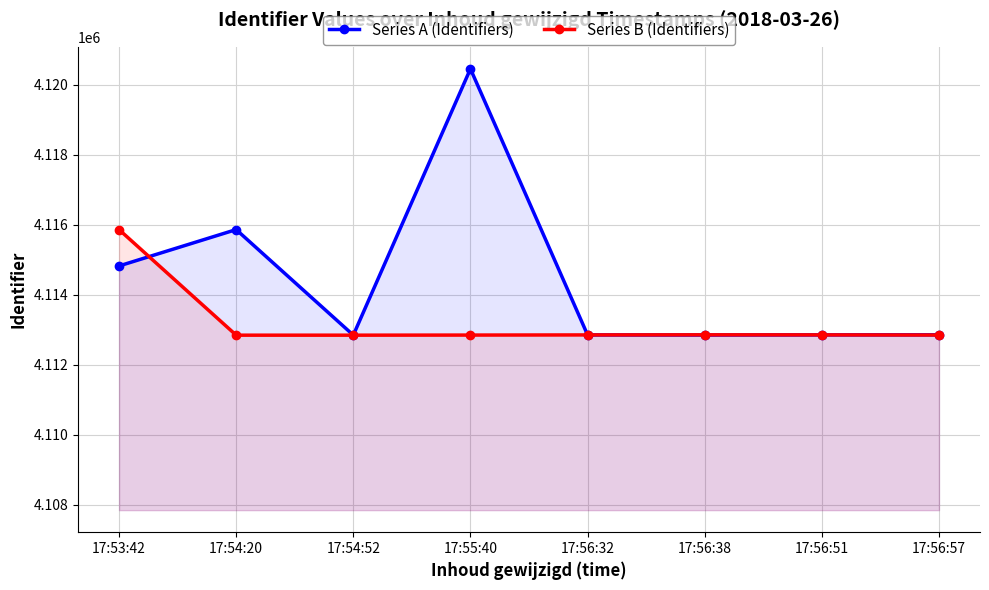

What are all the series names shown in the legend?

Series A (Identifiers), Series B (Identifiers)